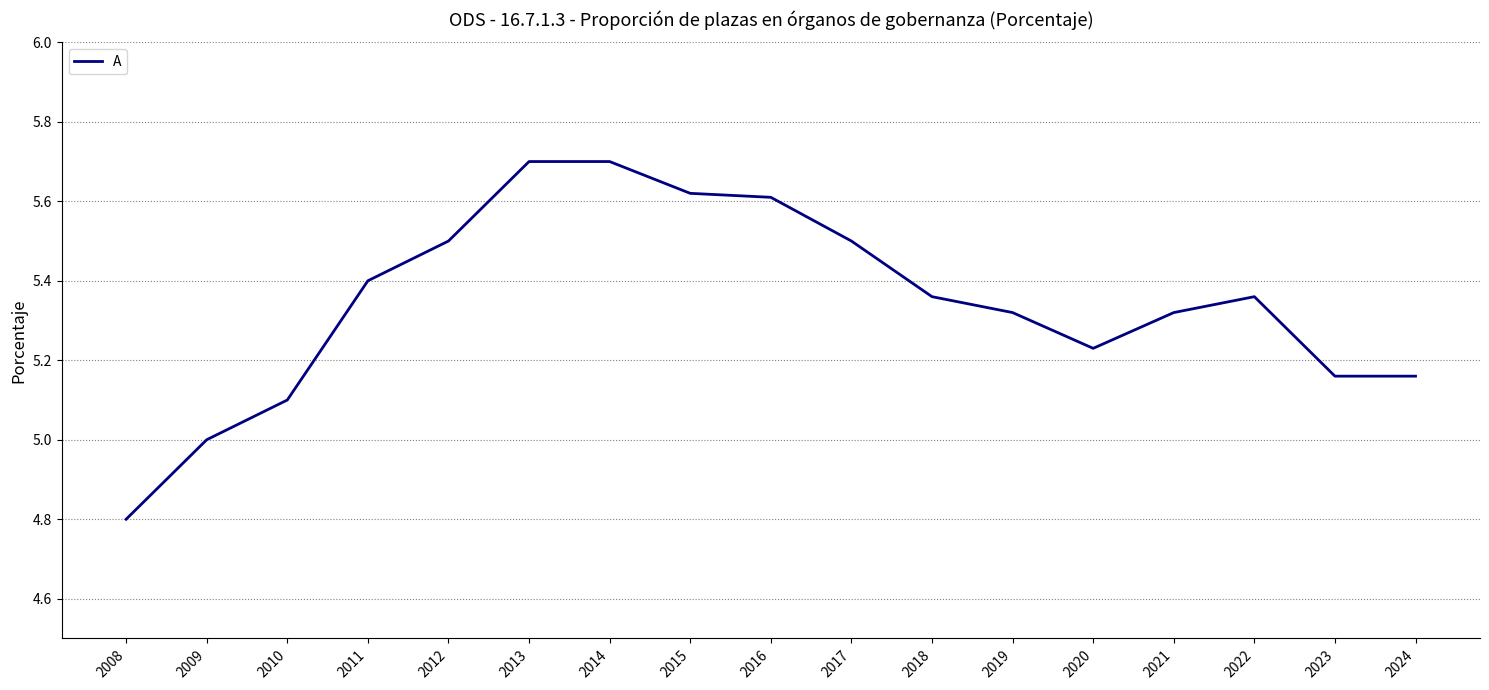

Is it true that the value at 2023 is 6.9?

False